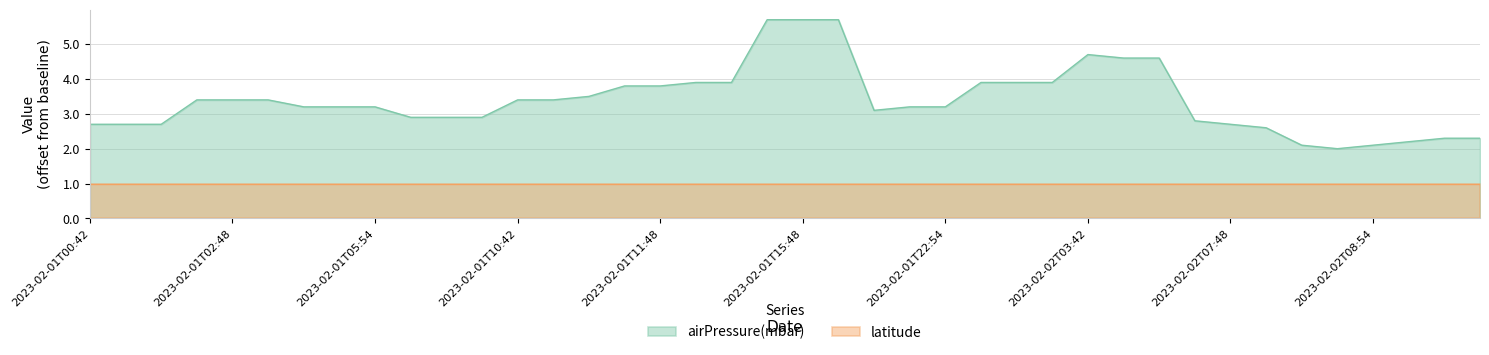

True or false: the data shows 5.7 at 2023-02-01T15:42.

True